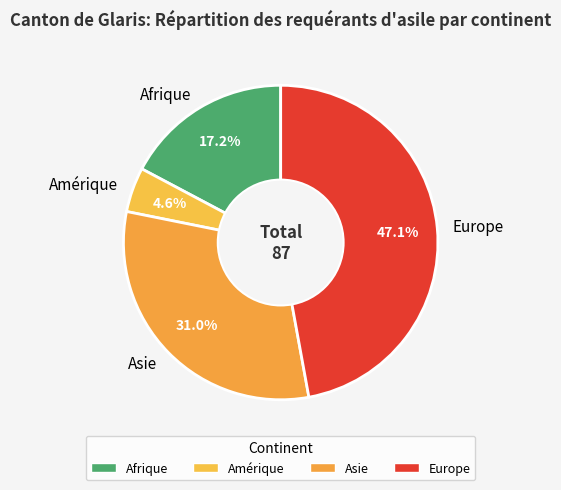

Which category has the biggest portion of the pie?

Europe